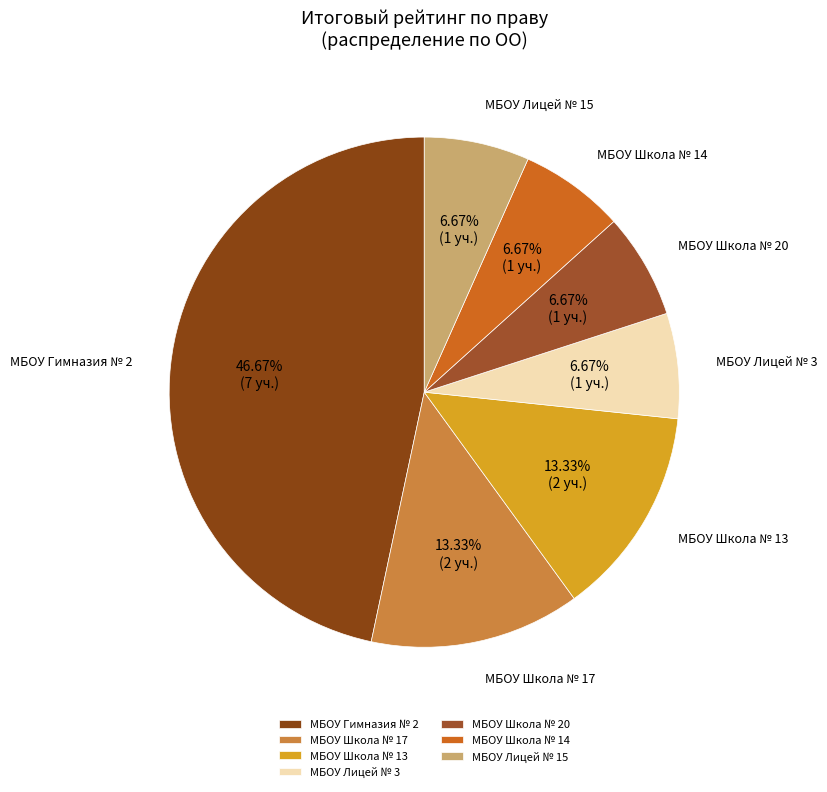

To the nearest percent, what percentage of the pie is МБОУ Школа № 13?

13%